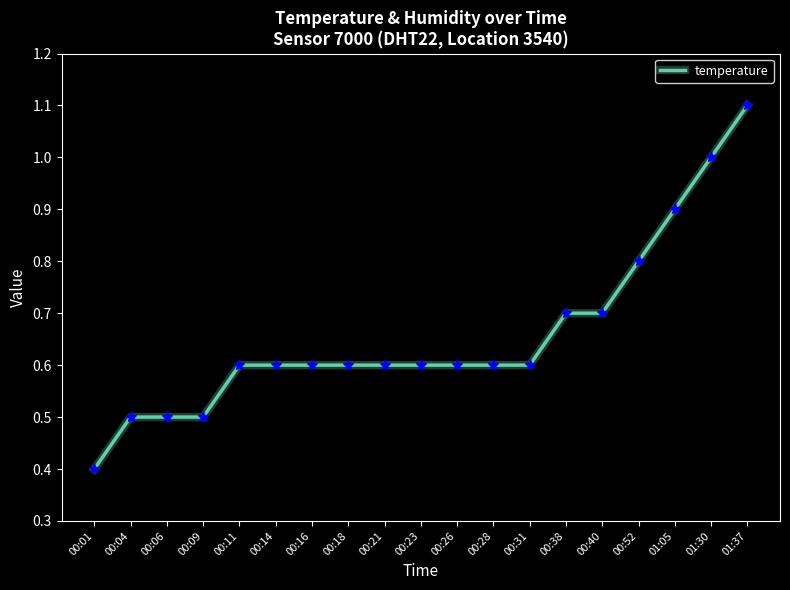

What is the minimum value shown in the chart?

0.4